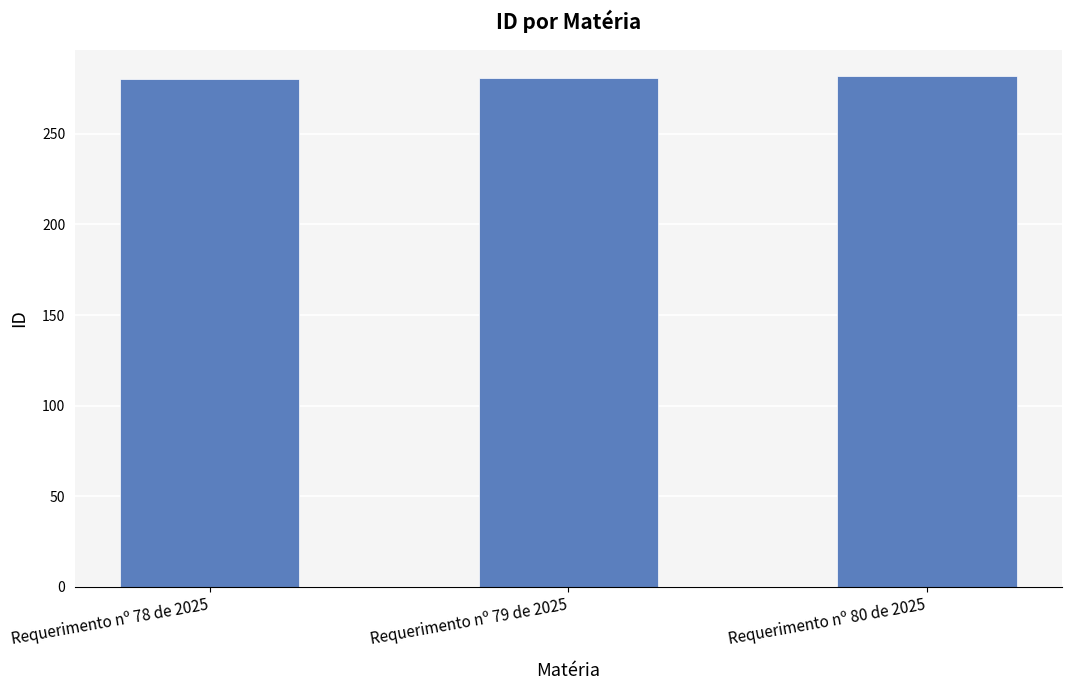

What is the value of the 1st bar from the left?

280